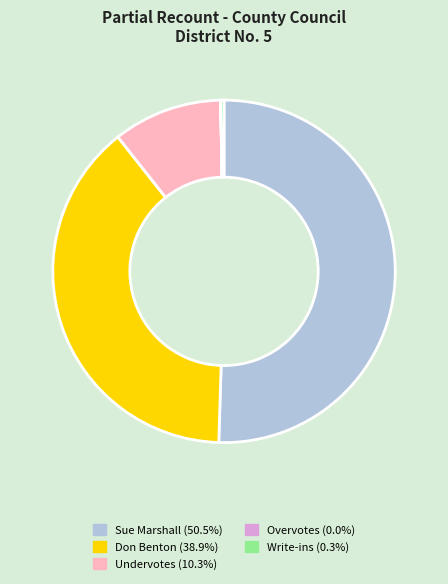

Between Don Benton and Undervotes, which is larger?

Don Benton